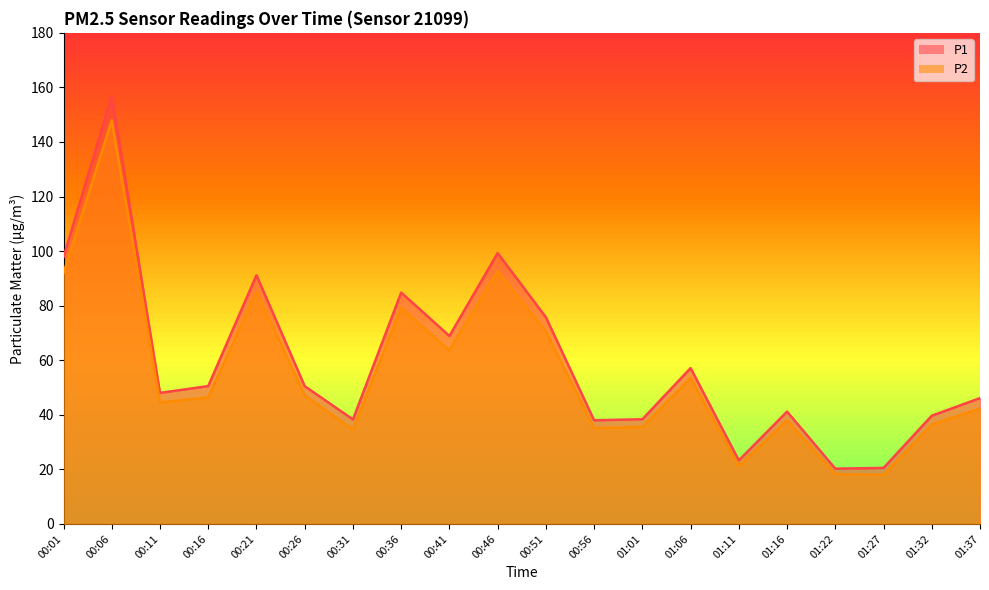

True or false: P2 and P1 intersect in this chart.

False